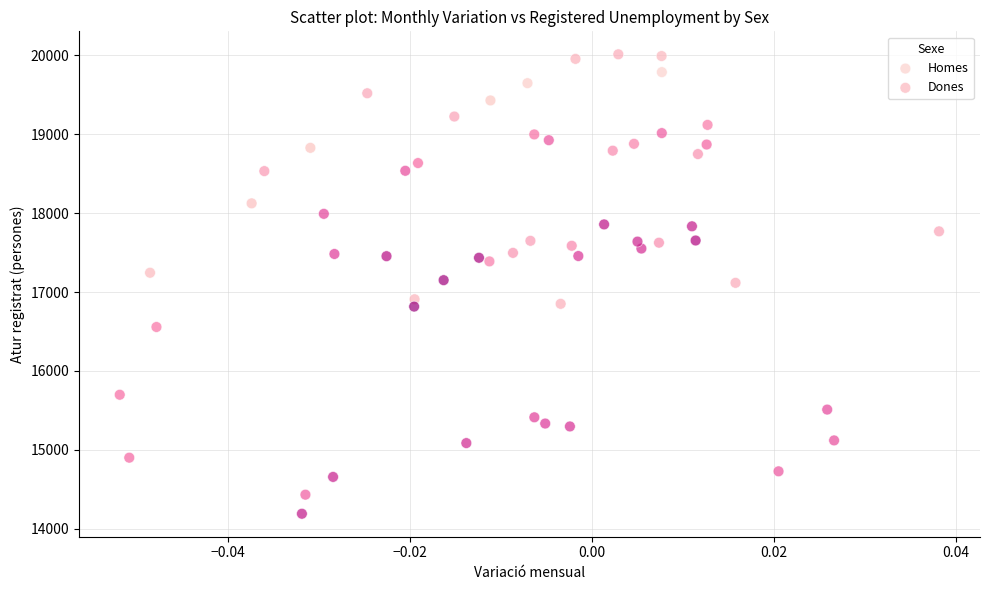

Which series has the widest spread of Y values?

Homes